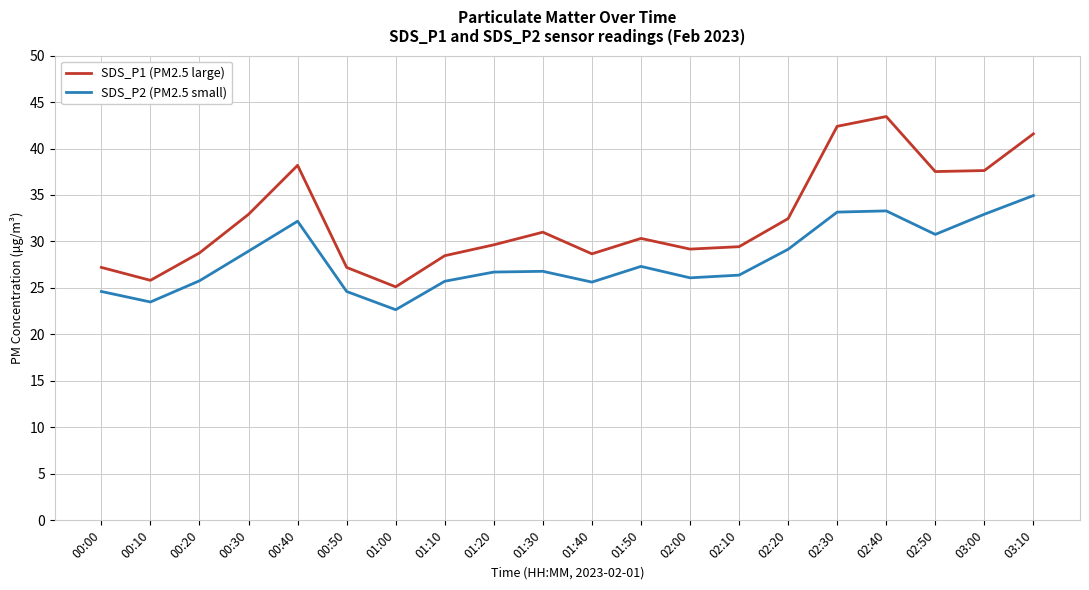

True or false: SDS_P2 (PM2.5 small) and SDS_P1 (PM2.5 large) cross at least once.

False